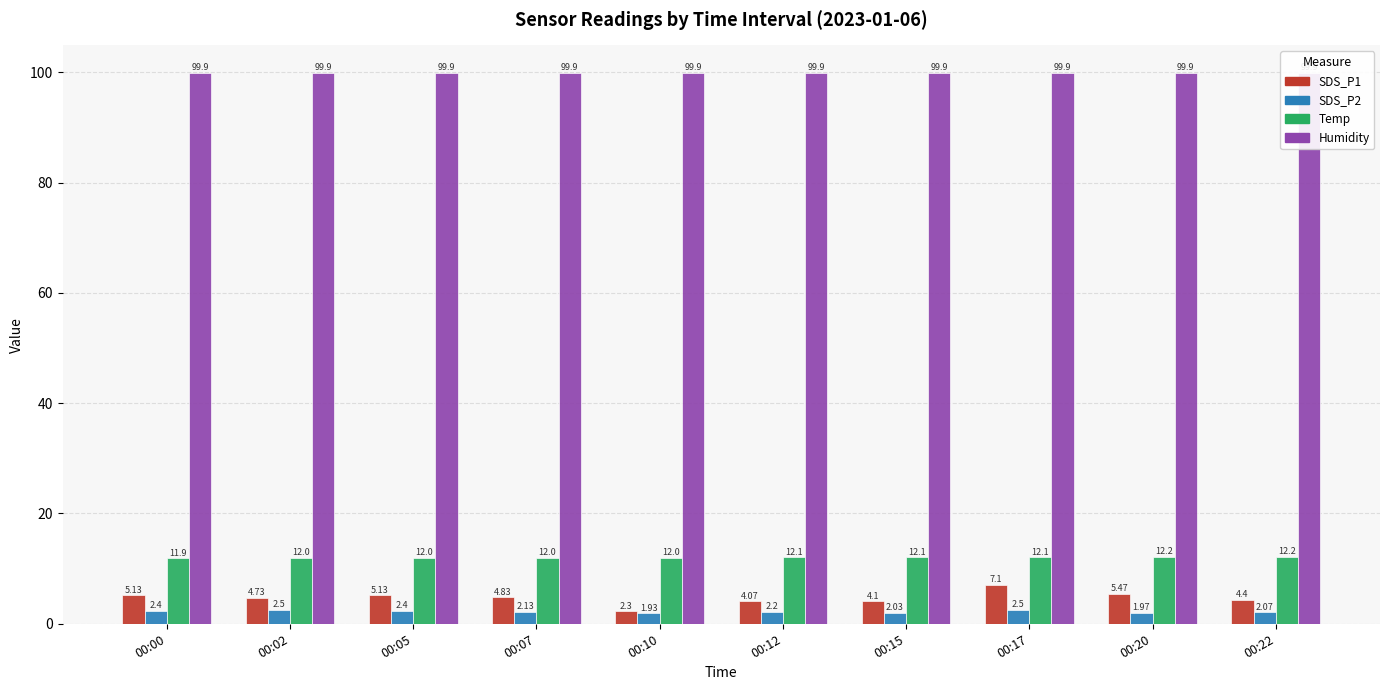

The value of Humidity at 00:17 is 99.9. True or false?

True